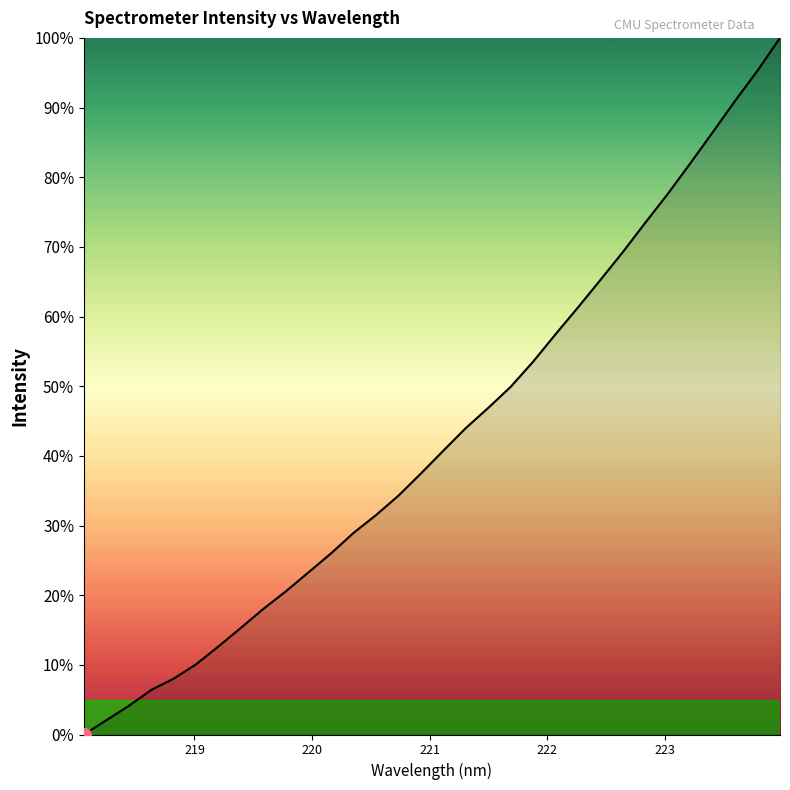

What is the maximum value shown in the chart?

100.0